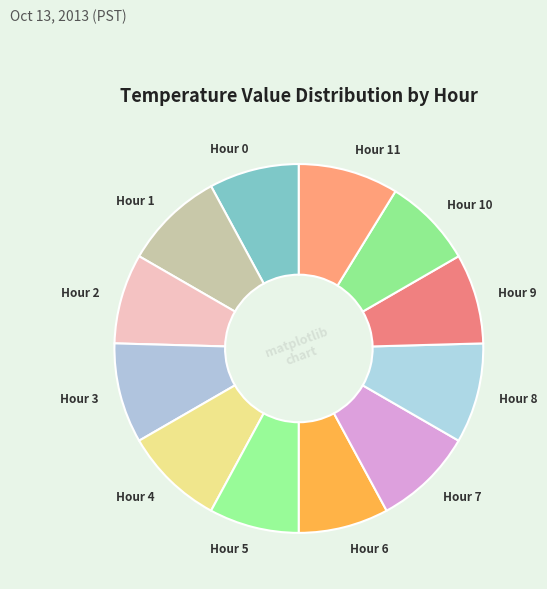

Do Hour 2 and Hour 1 together represent more than half of the pie?

No